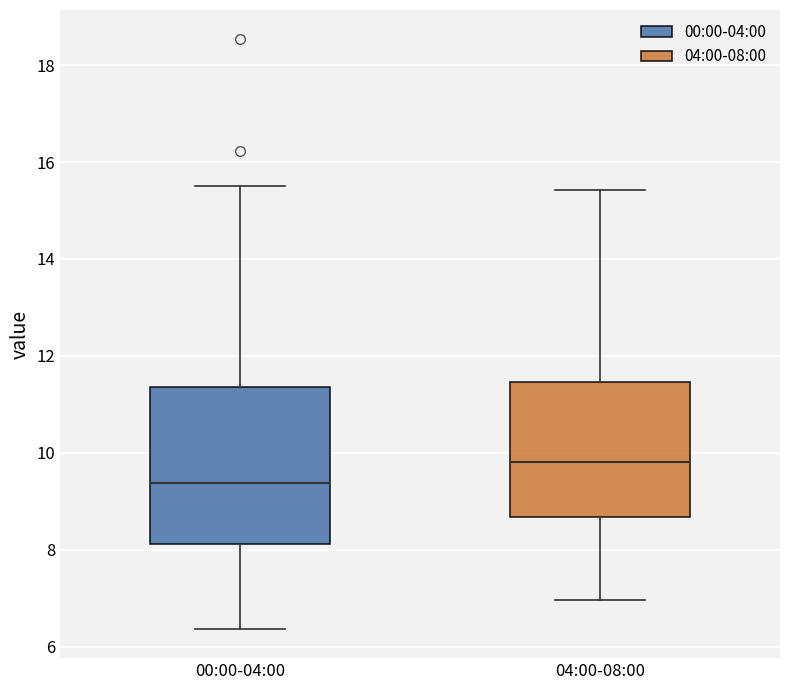

Reading left to right, read every box against the y-axis: the position of its median line, the range the box covers, and the ends of its whiskers. The values are not printed on the chart, so give them approximately, as read against the axis.

00:00-04:00: median 9.4, box 8.2 to 11.4, whiskers 6.4 to 15.6
04:00-08:00: median 9.8, box 8.6 to 11.4, whiskers 7.0 to 15.4